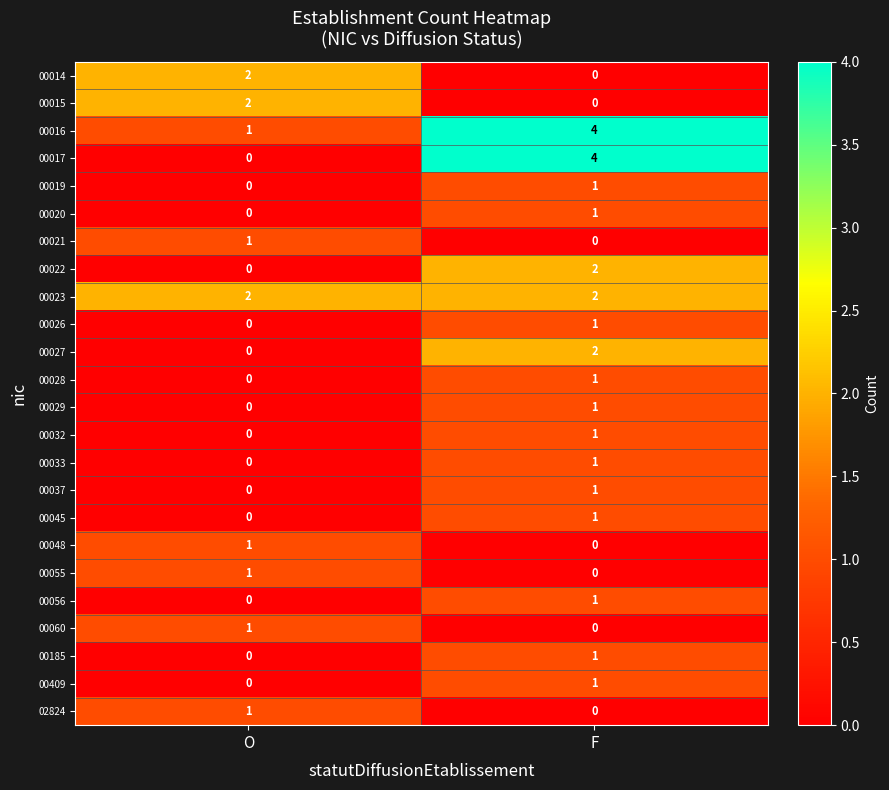

List the labels in order of 00055 value, smallest first.

F, O